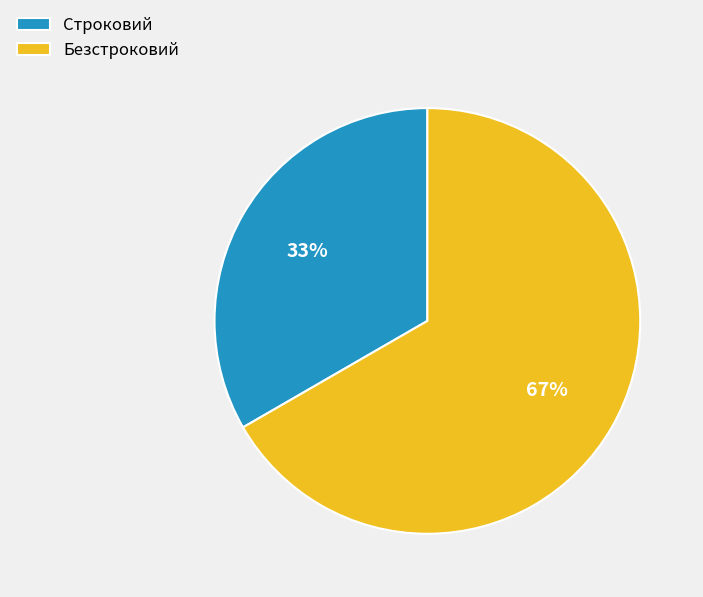

To the nearest percent, what portion does Строковий represent?

33%